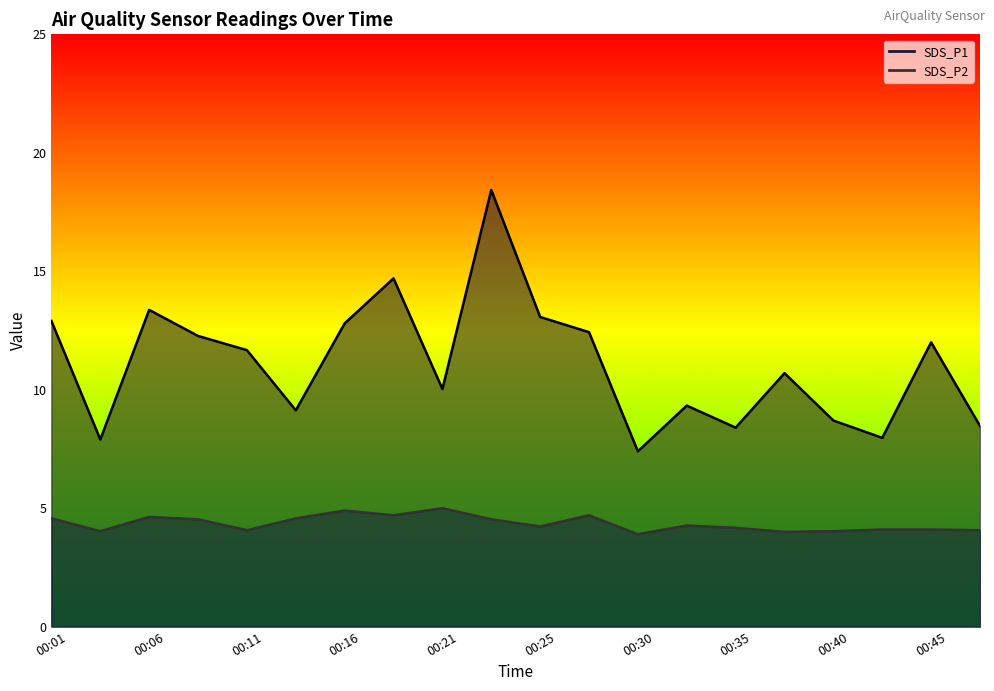

What is the average value of the SDS_P2 series?

4.4